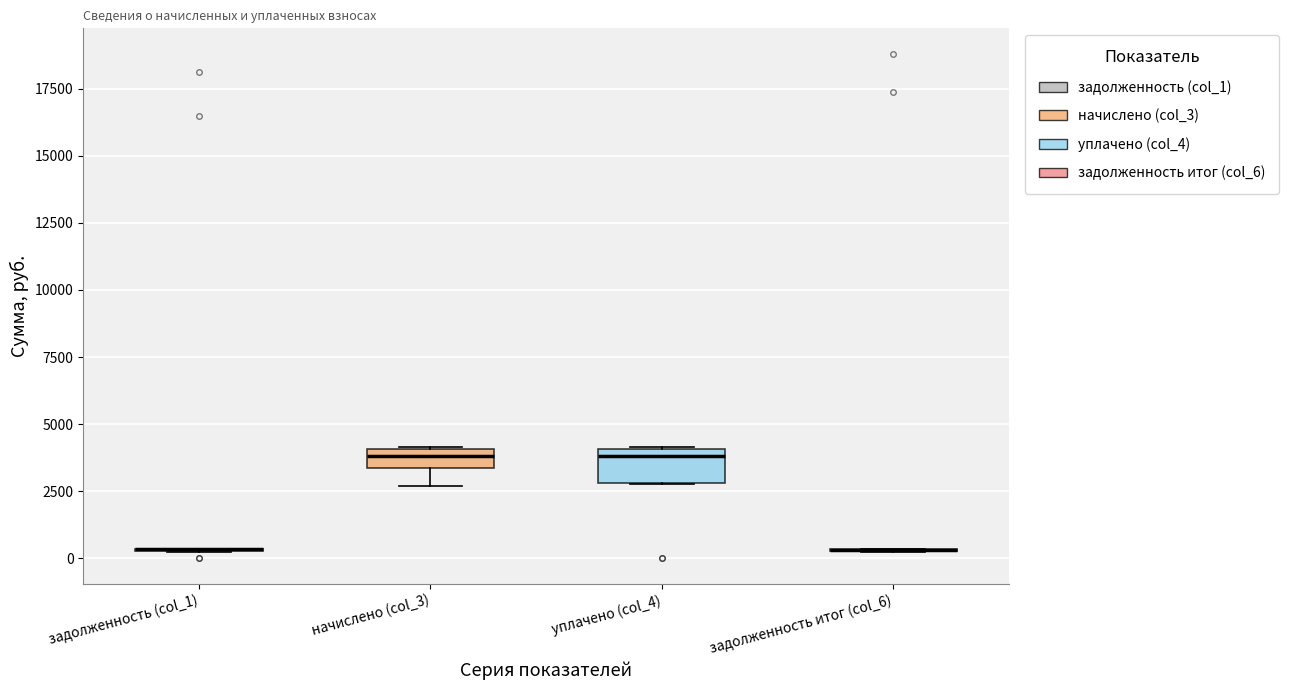

Which box is the tallest, from its lower edge to its upper edge?

уплачено (col_4)